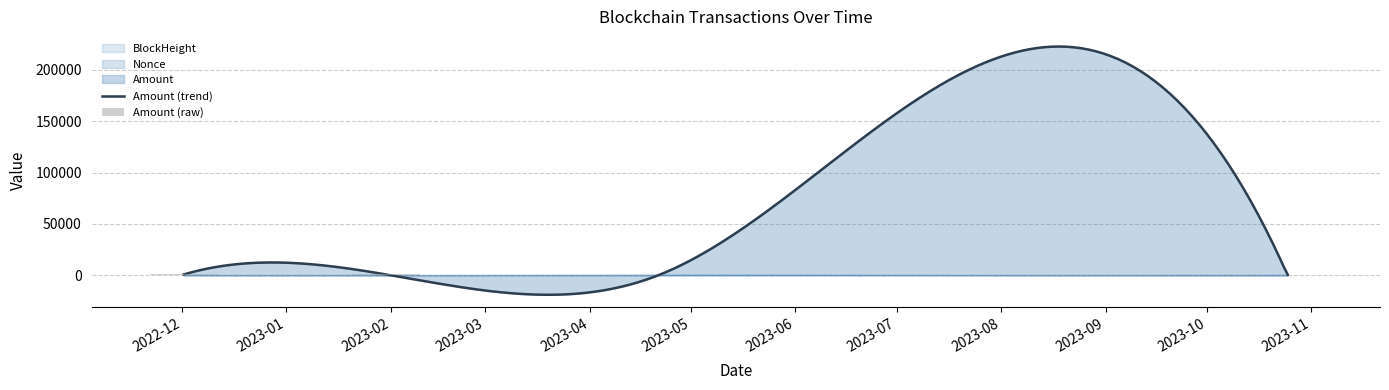

Which has a higher value, 2023-10-25 00:12:00 or 2023-10-24 23:33:00?

2023-10-25 00:12:00